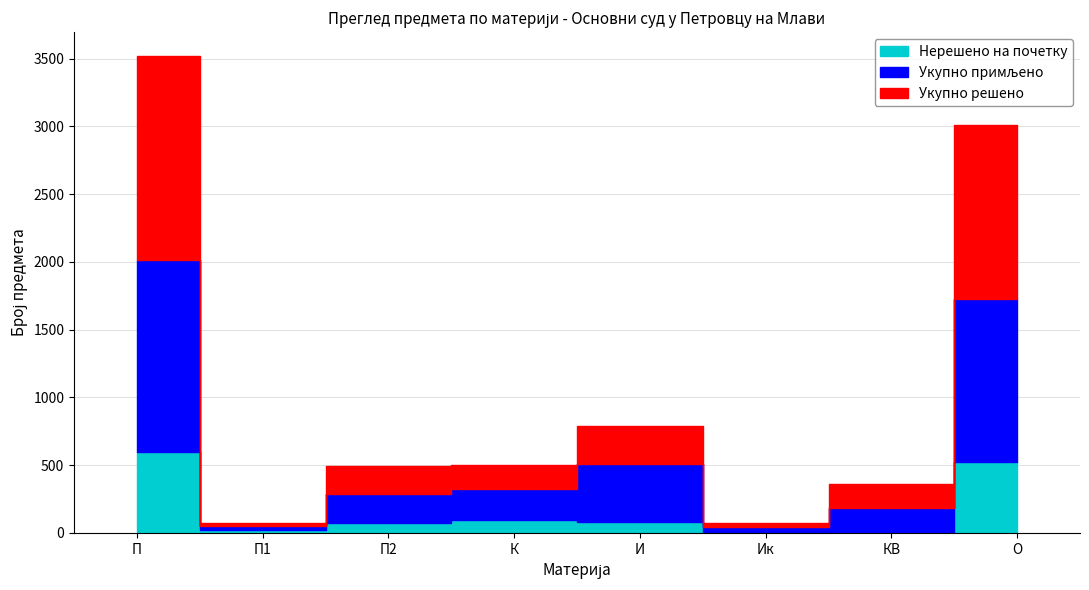

What is the label of the 4th point from the right?

И